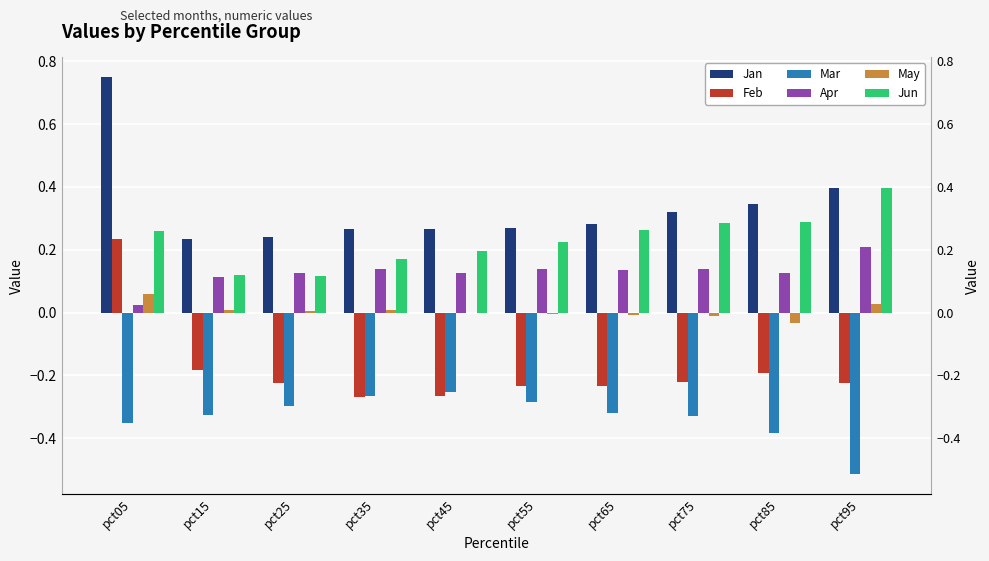

Is it true that May equals 0.0 at pct25?

True